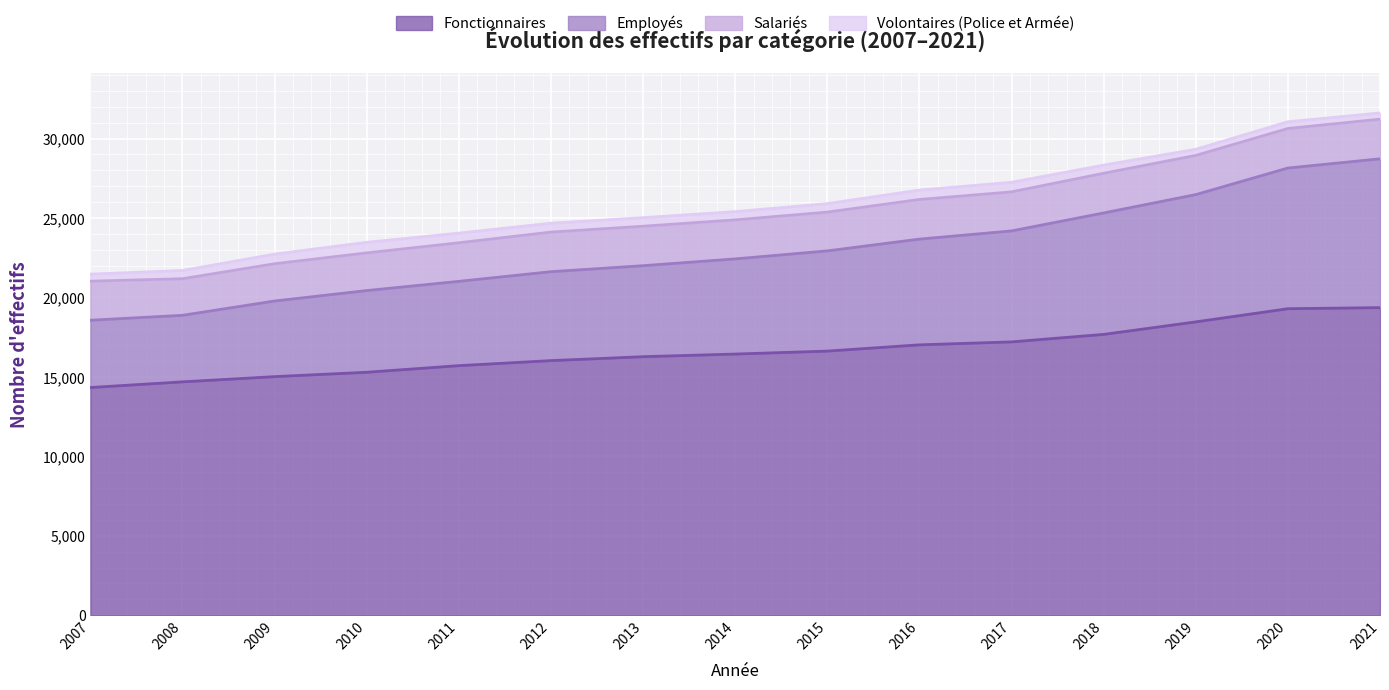

The value of Employés at 2013 is 21999. True or false?

True